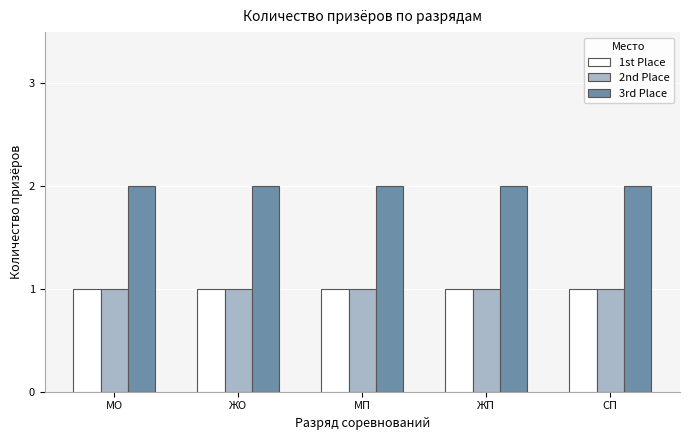

What is the total value across all series at ЖП?

4